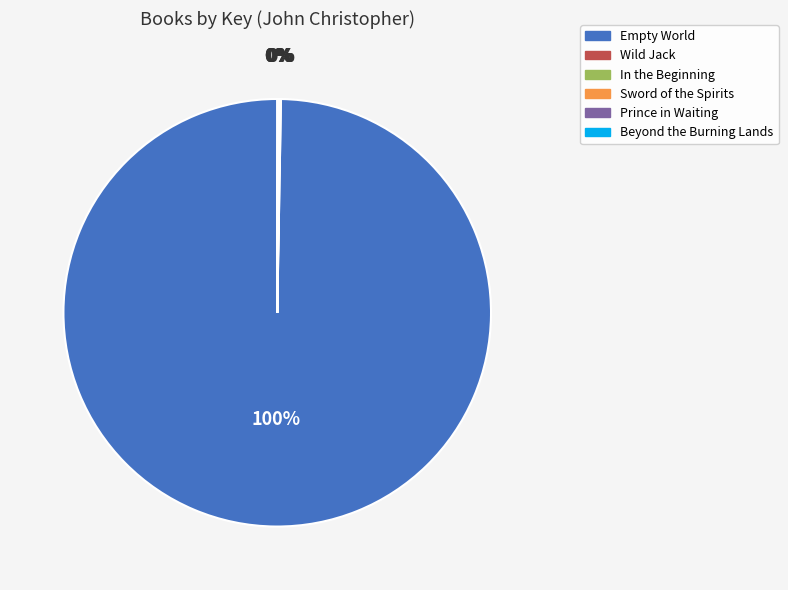

What is the largest slice in the pie chart?

Empty World